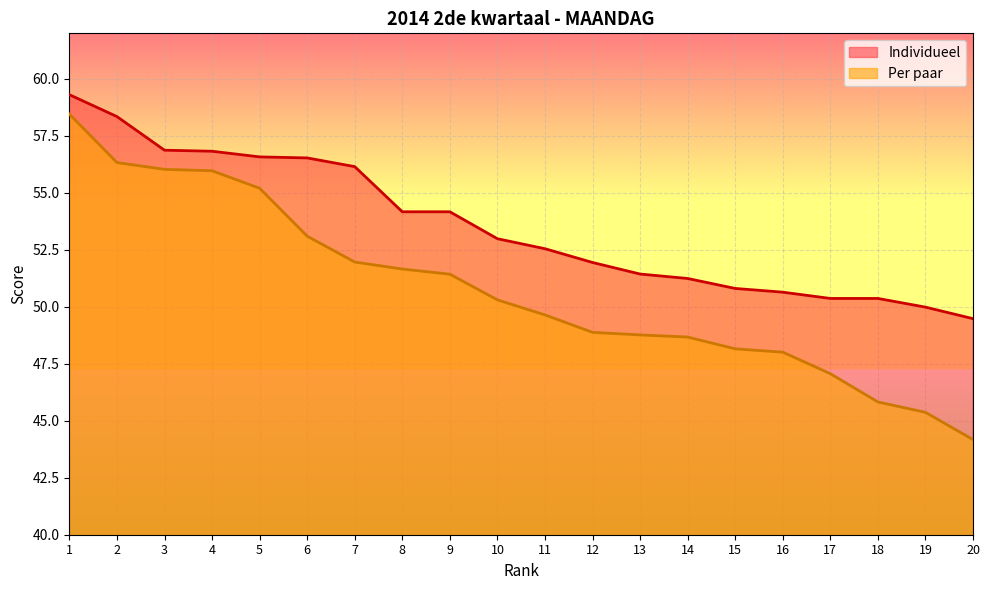

True or false: Individueel and Per paar cross at least once.

False